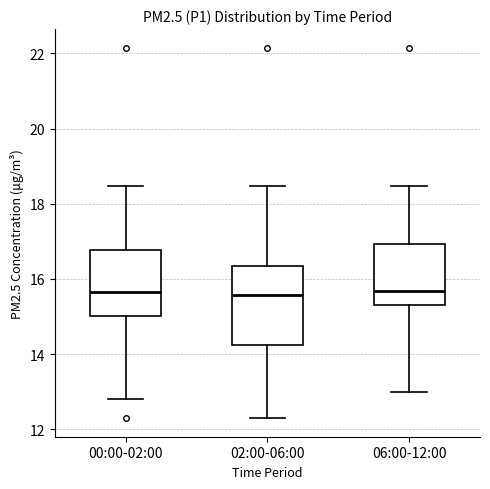

Reading left to right, read every box against the y-axis: the position of its median line, the range the box covers, and the ends of its whiskers. The values are not printed on the chart, so give them approximately, as read against the axis.

00:00-02:00: median 15.6, box 15.0 to 16.8, whiskers 12.8 to 18.4
02:00-06:00: median 15.6, box 14.2 to 16.4, whiskers 12.4 to 18.4
06:00-12:00: median 15.6, box 15.4 to 17.0, whiskers 13.0 to 18.4